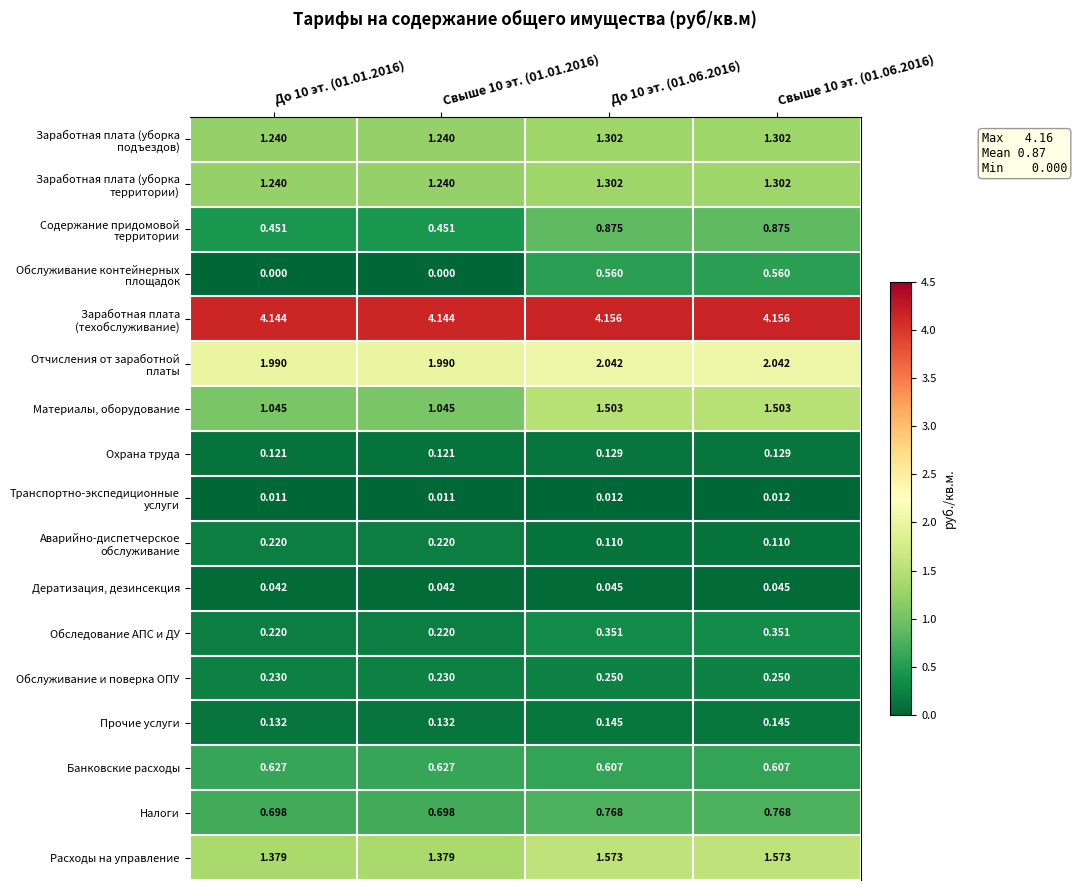

How many distinct data groups are displayed?

17